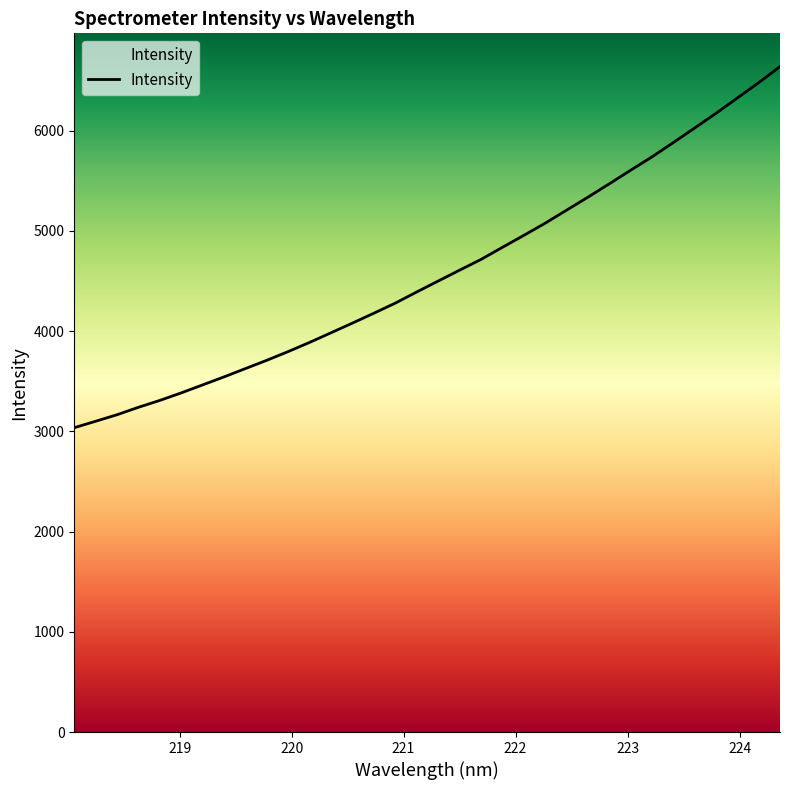

What is the greatest value displayed?

6640.4